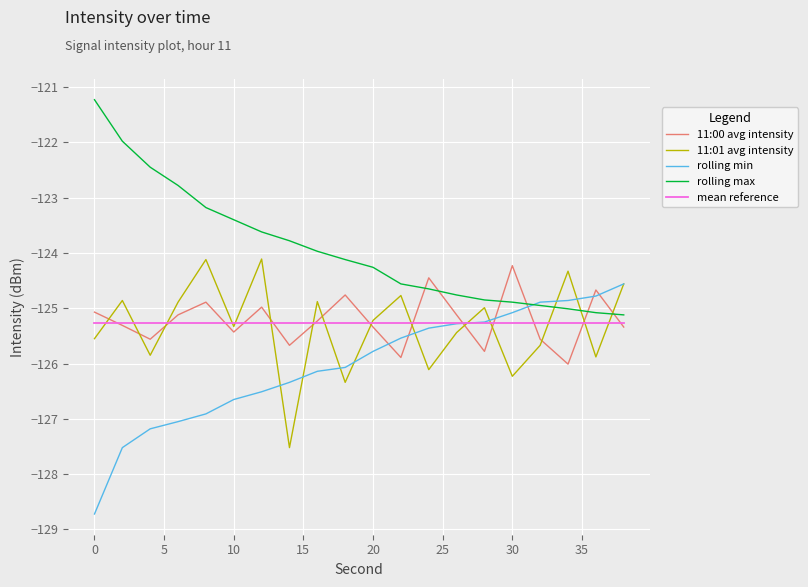

True or false: rolling max and 11:01 avg intensity intersect in this chart.

True